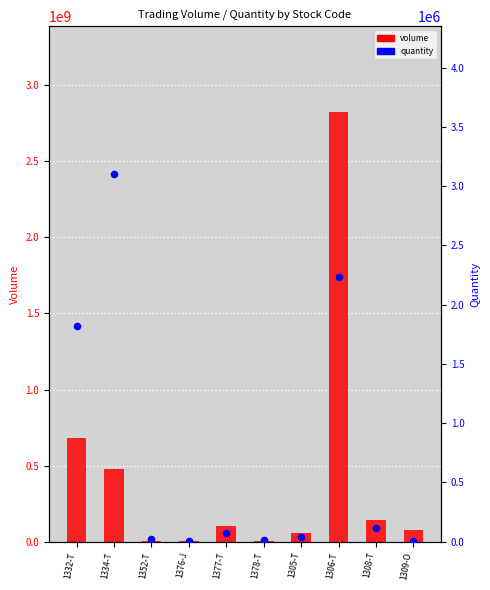

At which category is the sum across all series the highest?

1306-T